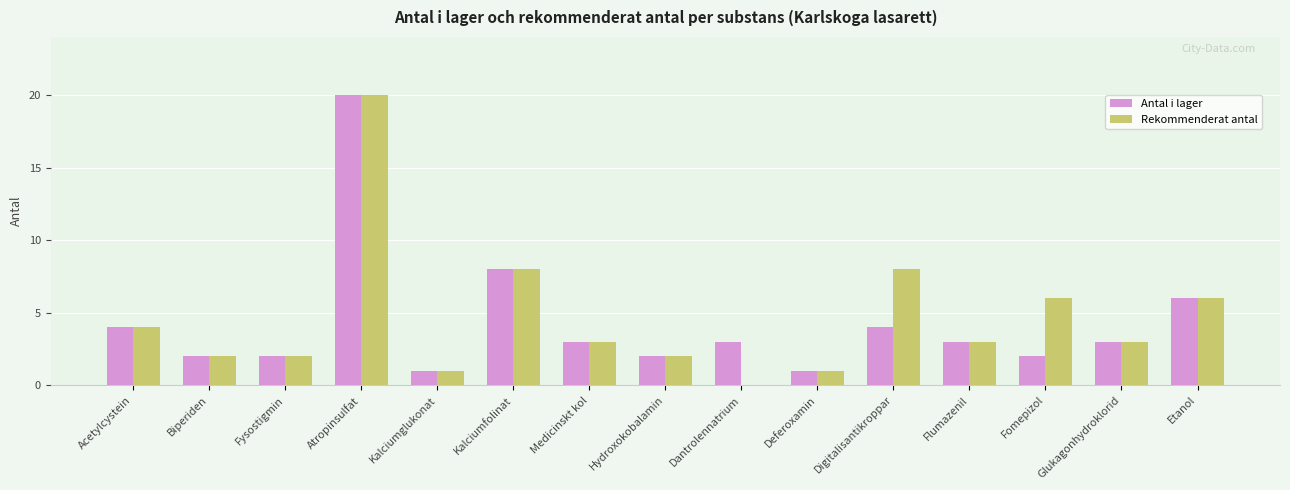

What is the difference between the Rekommenderat antal values at Kalciumfolinat and Acetylcystein?

4